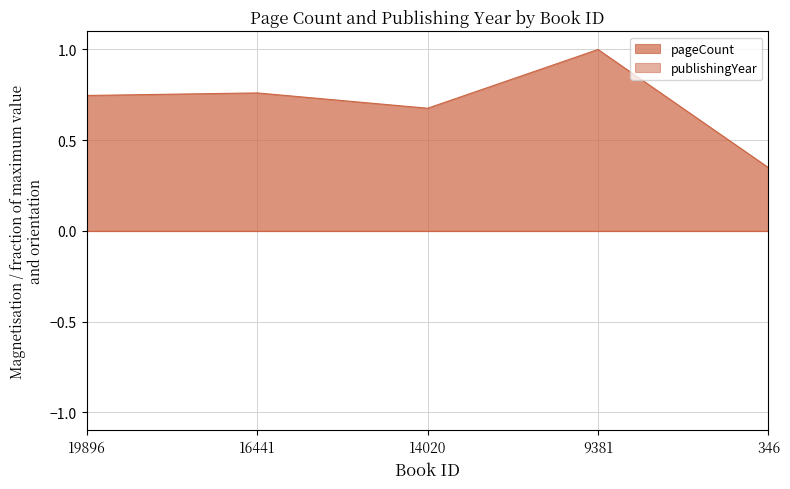

The value at 19896 is 0.7. True or false?

True